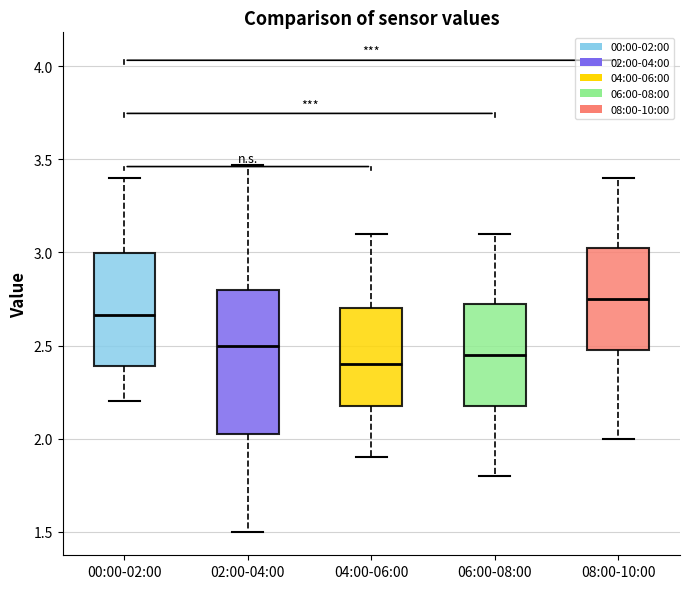

Which box's median line is the lowest?

04:00-06:00